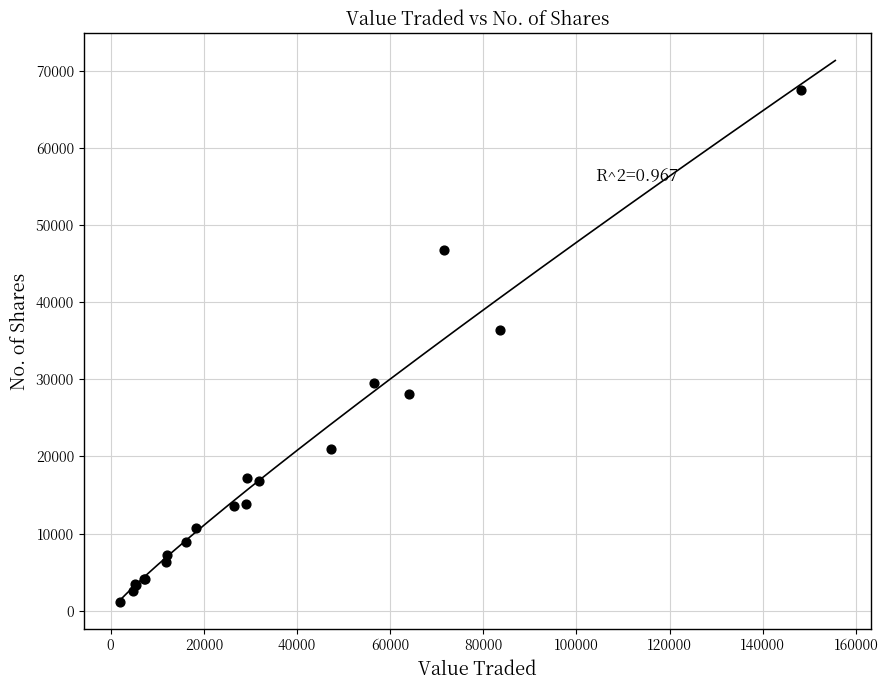

What Y value in the scatter plot is closest to 34327?

36448